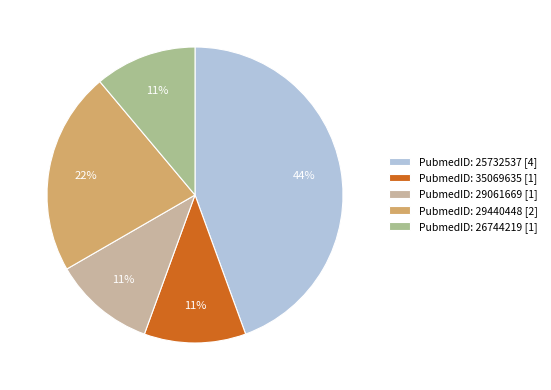

To the nearest percent, what is the difference between the largest and smallest slice percentages?

33%